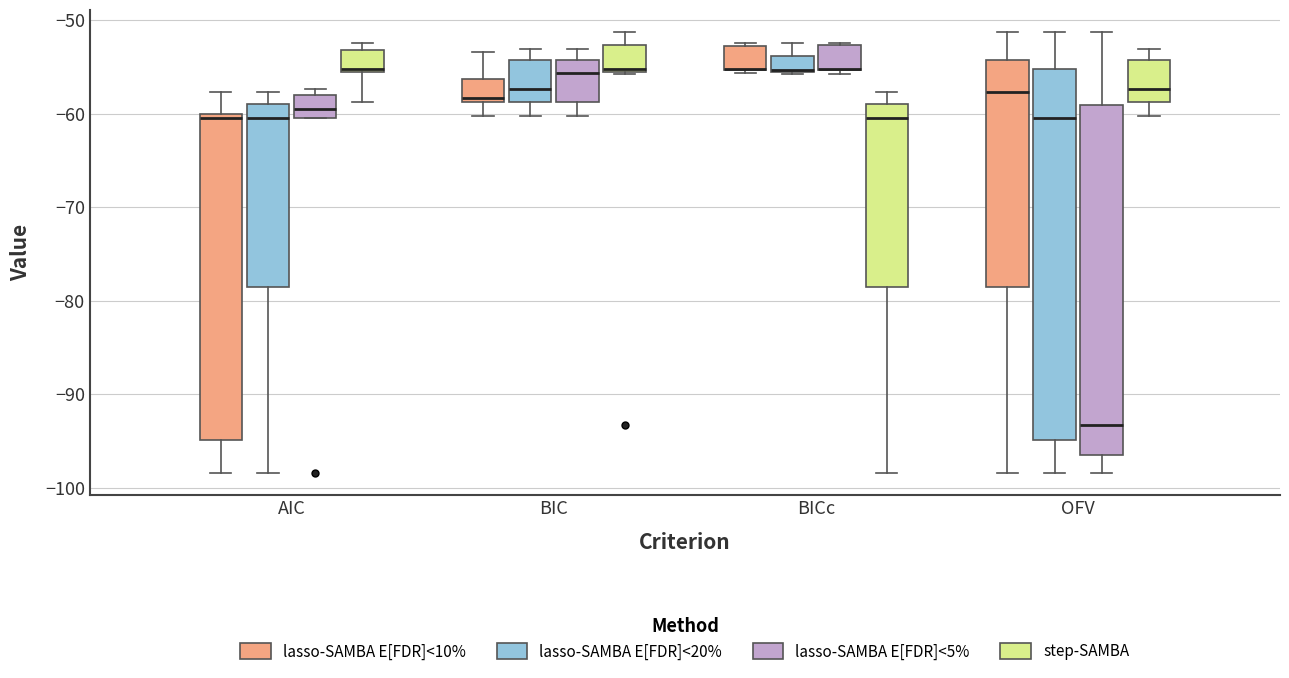

Where is the upper edge of the box for BIC (lasso-SAMBA E[FDR]<20%) on the y-axis? The values are not printed on the chart, so give them approximately, as read against the axis.

-54